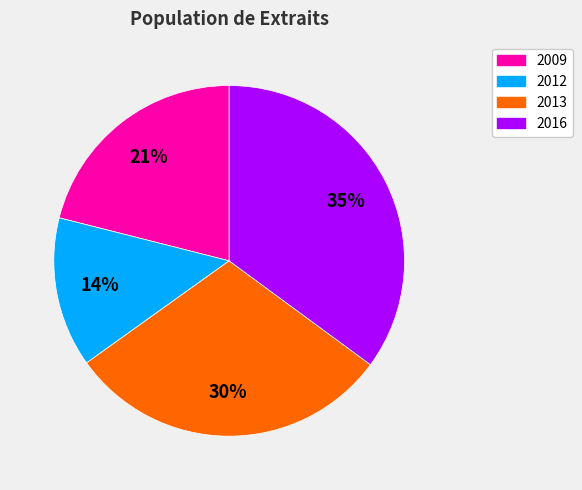

To the nearest percent, what is the average slice percentage?

25%